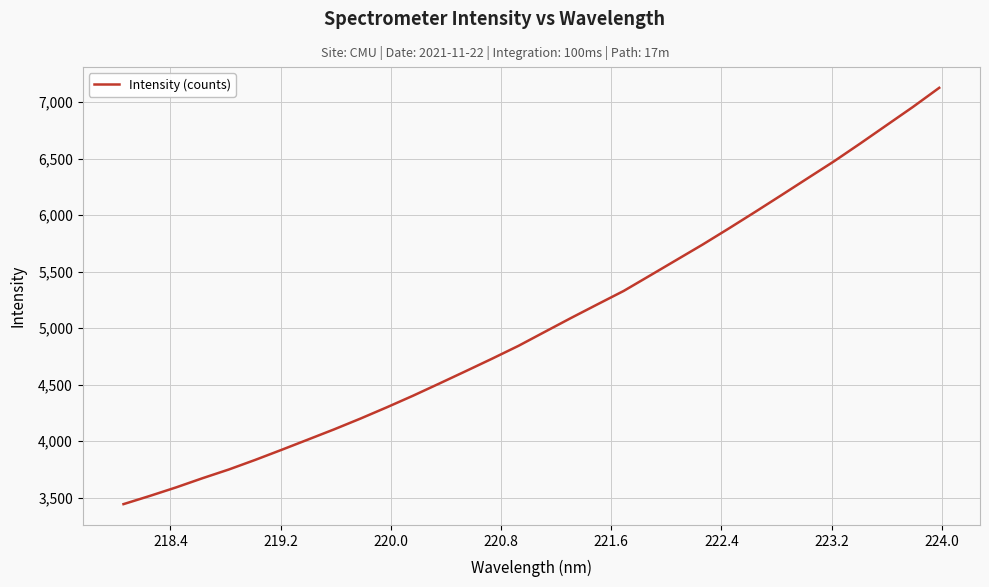

What is the minimum value shown in the chart?

3441.7